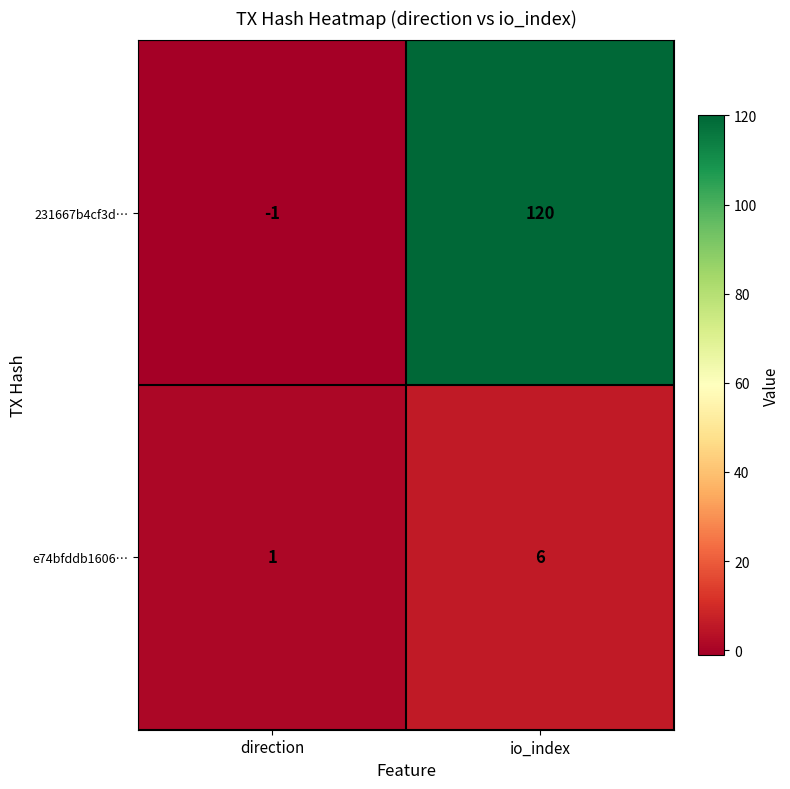

How many series are shown in this chart?

2